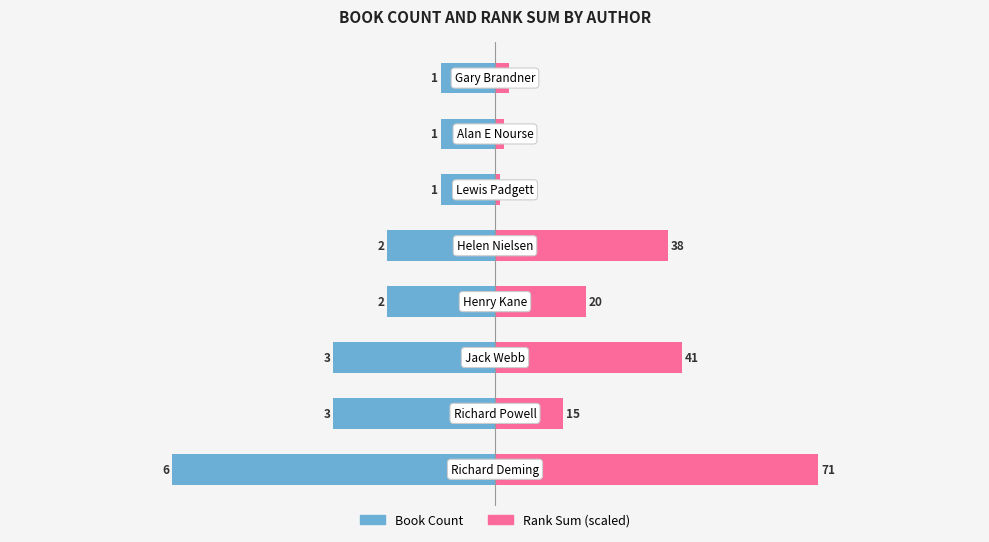

The value of Rank Sum at 7 is 0.4. True or false?

False